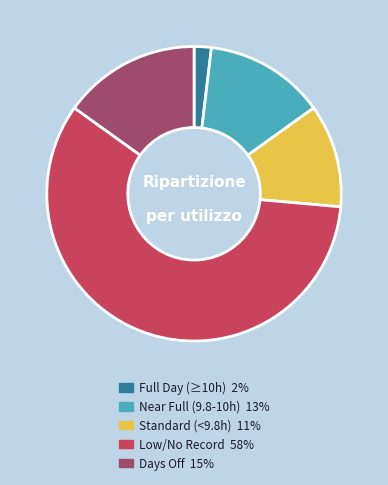

Does any single category account for the majority?

Yes